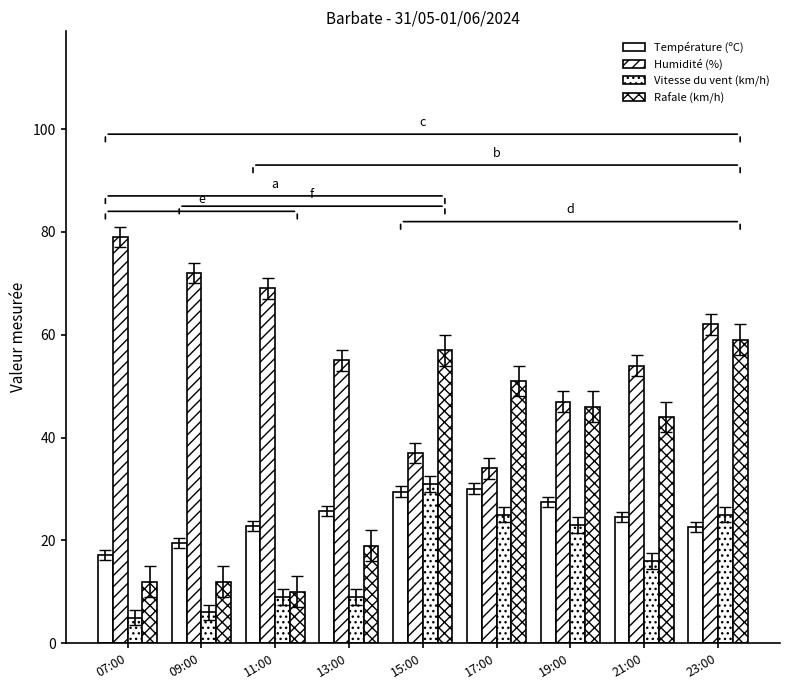

Where does the Rafale (km/h) series first go above 44?

15:00